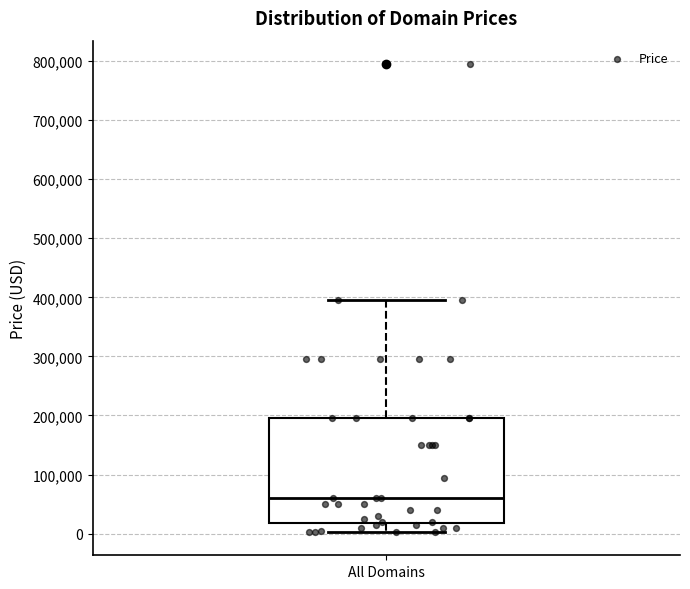

Where is the upper edge of the box for All Domains on the y-axis? The values are not printed on the chart, so give them approximately, as read against the axis.

190000